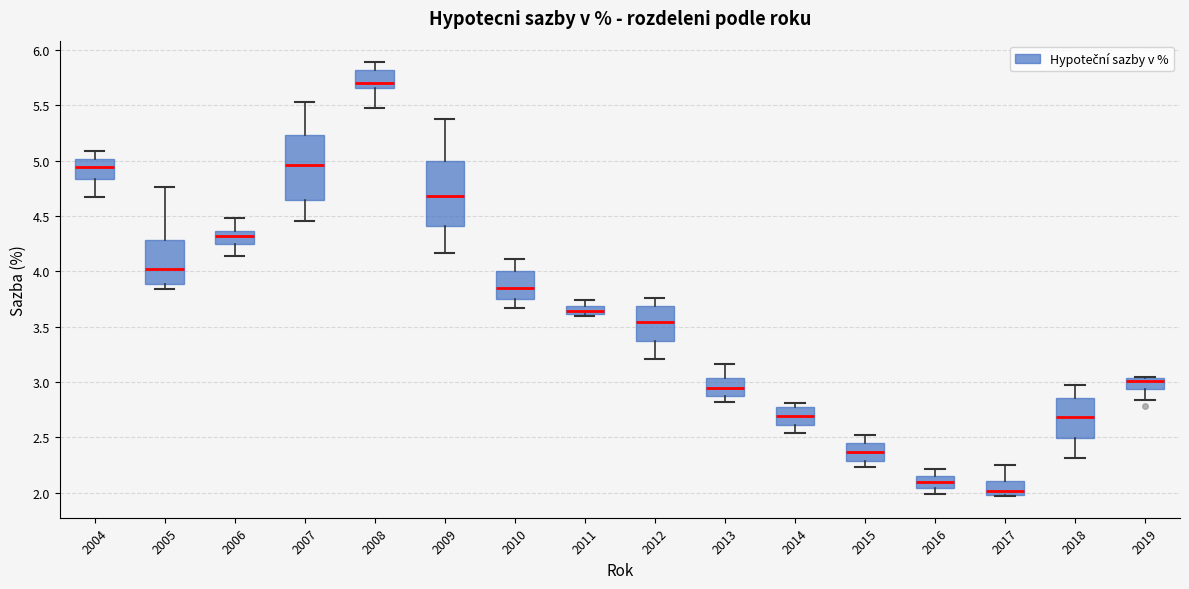

Where does the median line of the box at x = 2018 sit on the y-axis? The values are not printed on the chart, so give them approximately, as read against the axis.

2.70